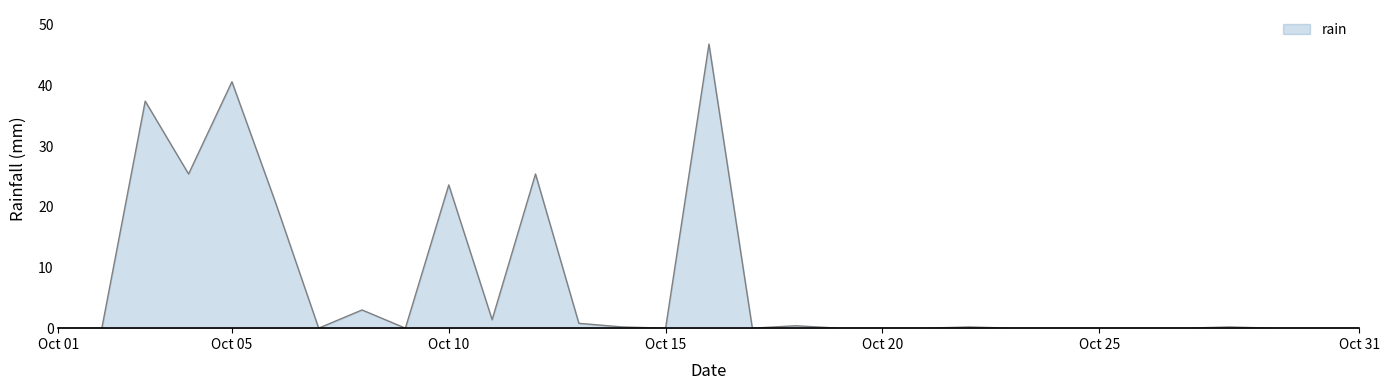

What is the difference between the maximum and minimum values?

46.8